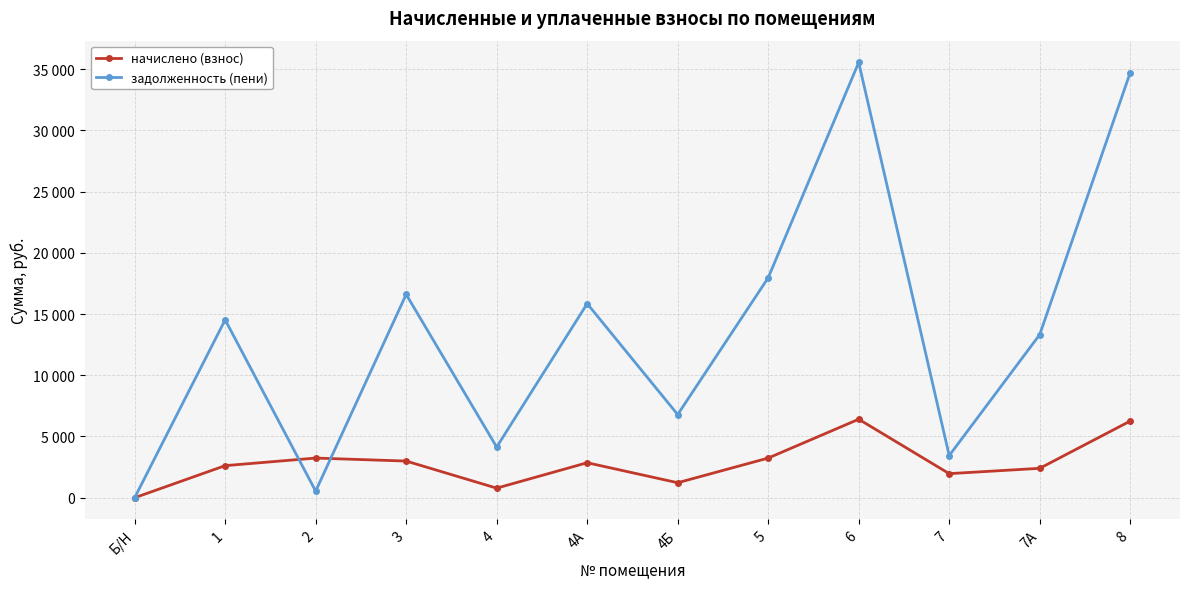

How many interior local peaks does the задолженность (пени) series have?

4